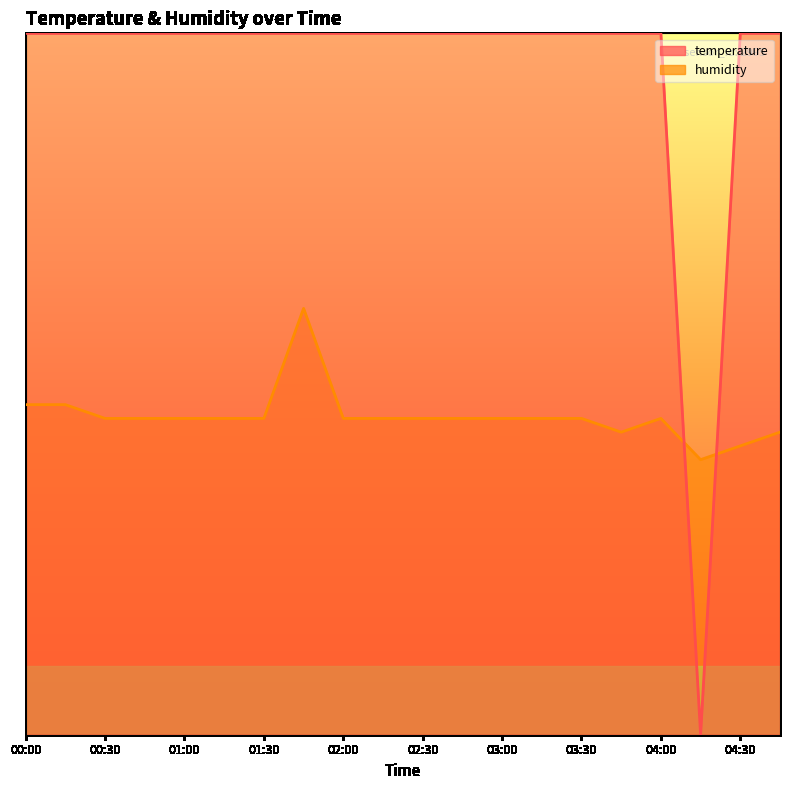

Which series has the largest total across all categories?

temperature